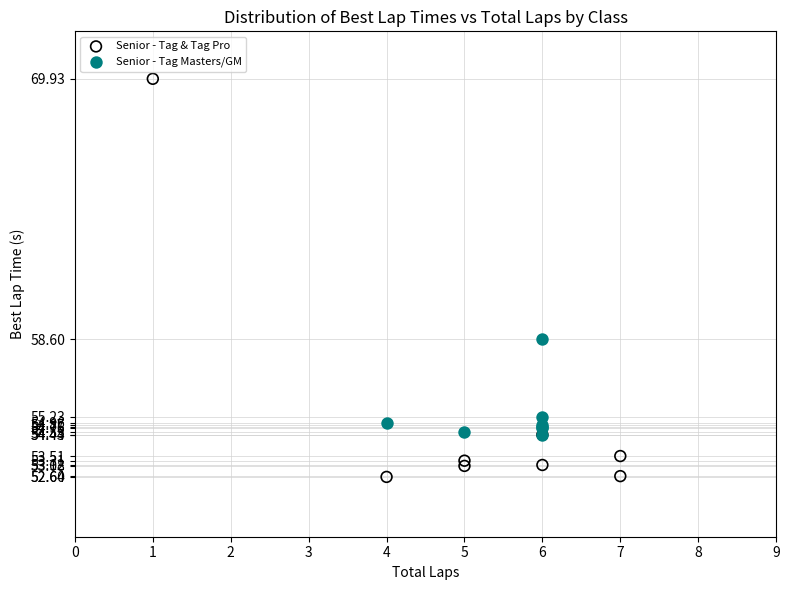

What are all the series names shown in the legend?

Senior - Tag & Tag Pro, Senior - Tag Masters/GM